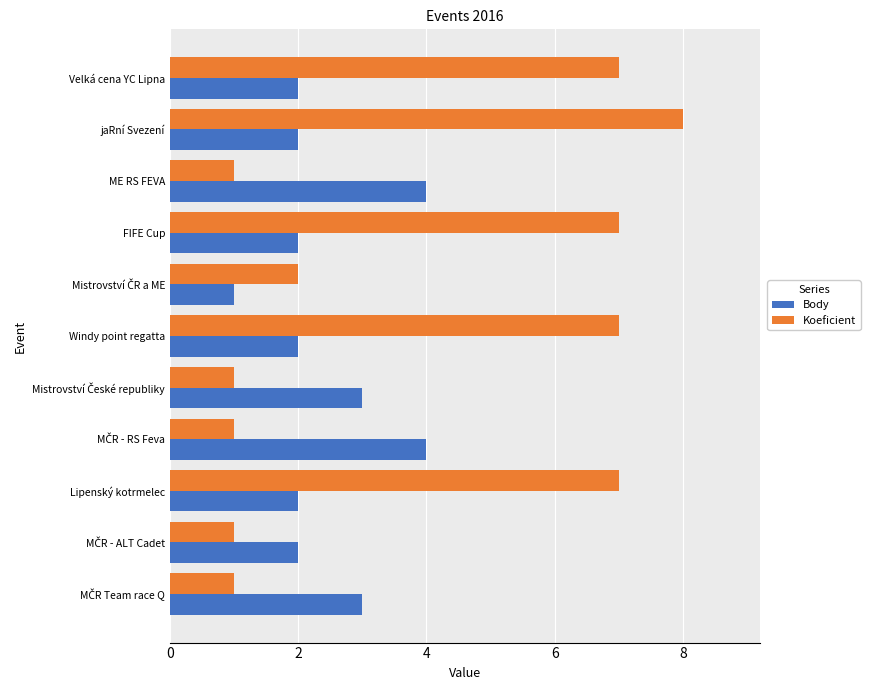

List the series in order of their overall mean, lowest first.

Body, Koeficient